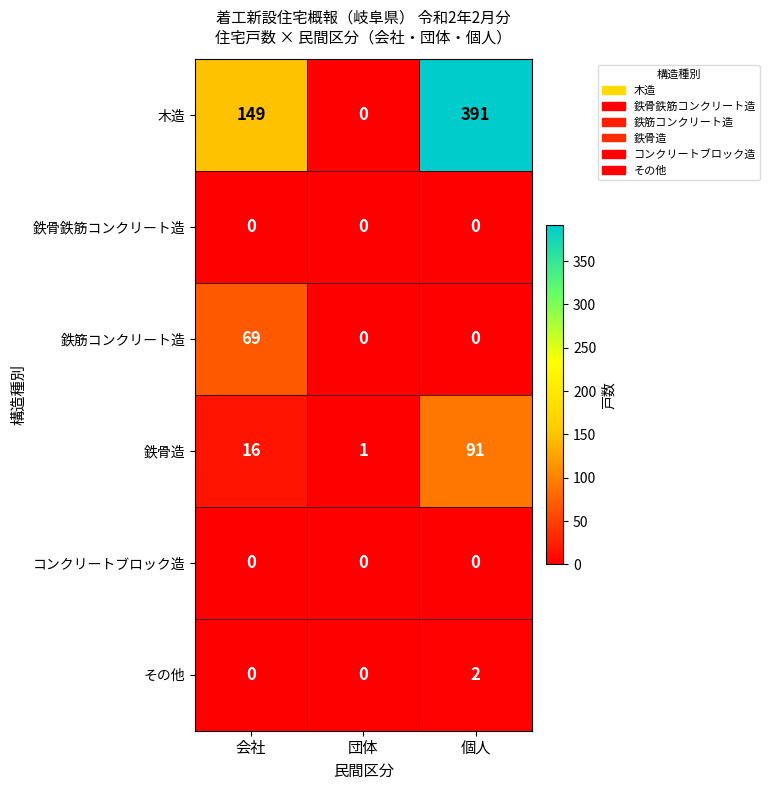

How many categories are shown in the chart?

3